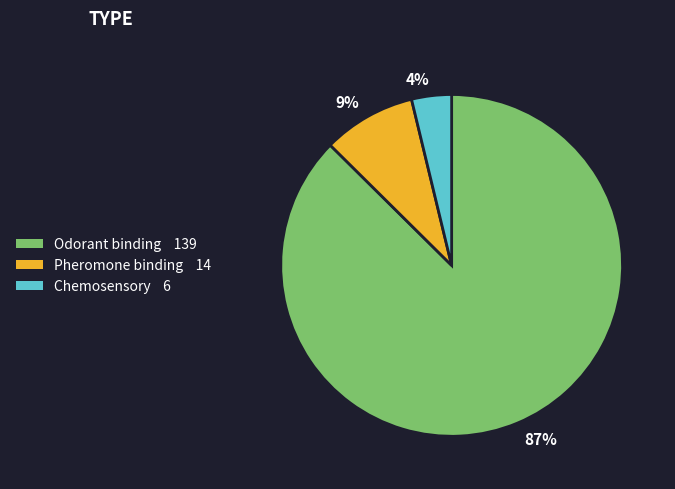

Which category has the biggest portion of the pie?

87%